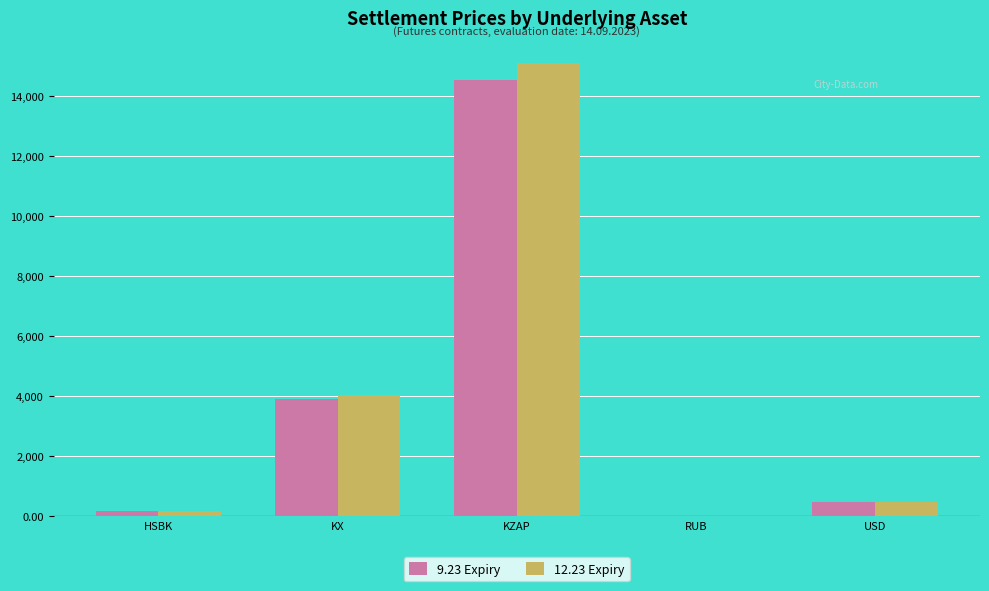

What is the sum of all 12.23 Expiry values?

19791.2